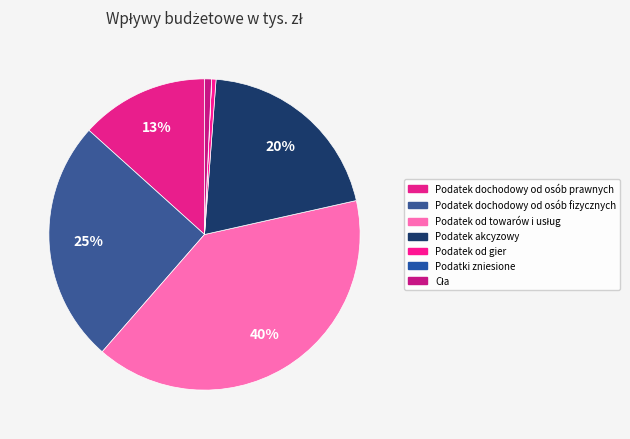

What percentage do Podatek od towarów i usług and Podatek akcyzowy together represent?

60.2%